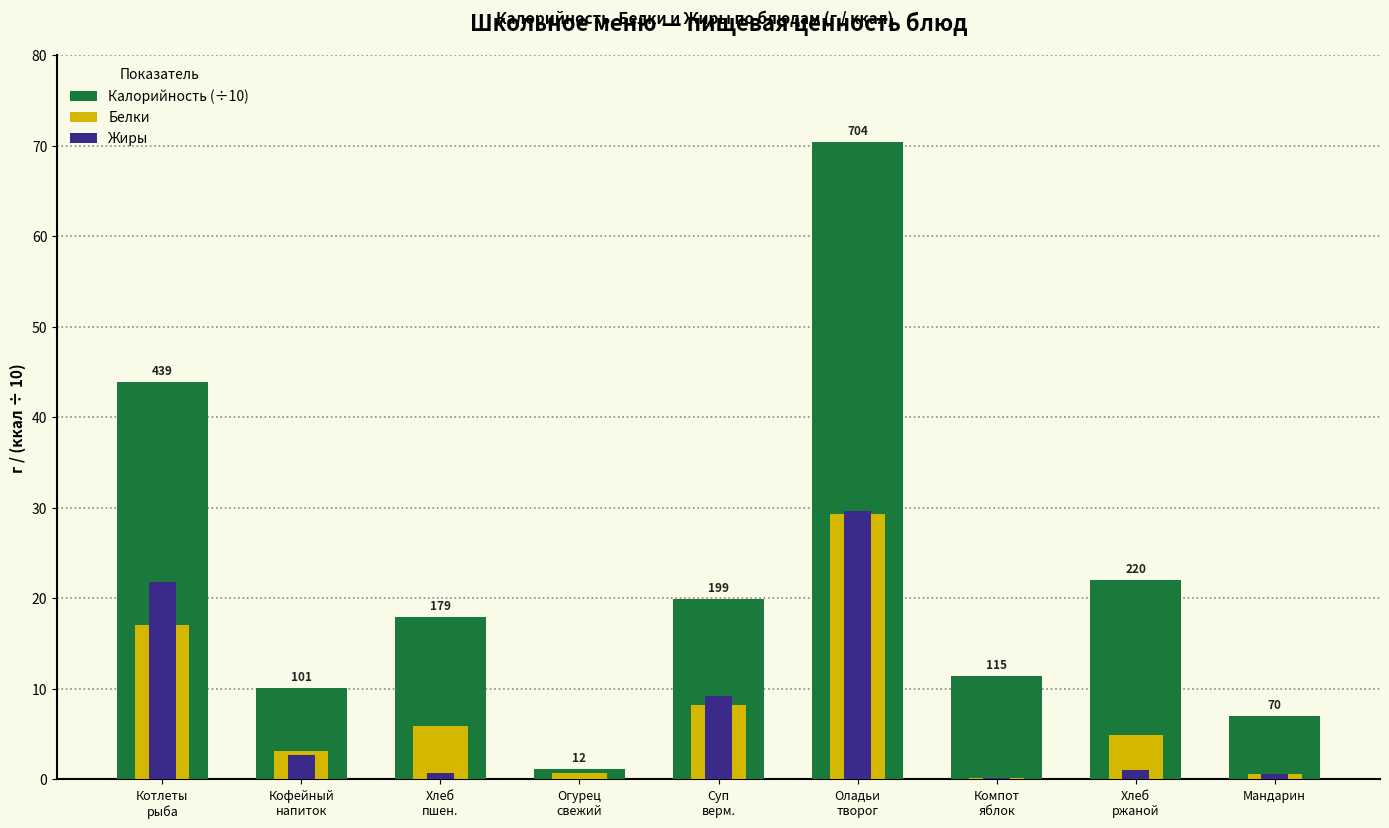

Rank the categories by Белки value from lowest to highest.

Компот
яблок, Мандарин, Огурец
свежий, Кофейный
напиток, Хлеб
ржаной, Хлеб
пшен., Суп
верм., Котлеты
рыба, Оладьи
творог